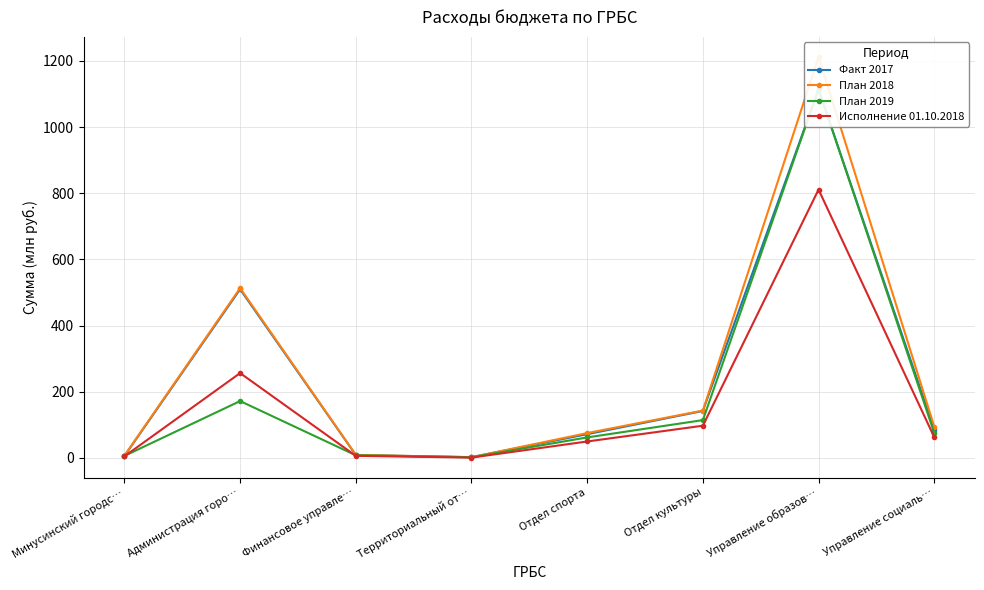

What is the maximum value for План 2019?

1114.0